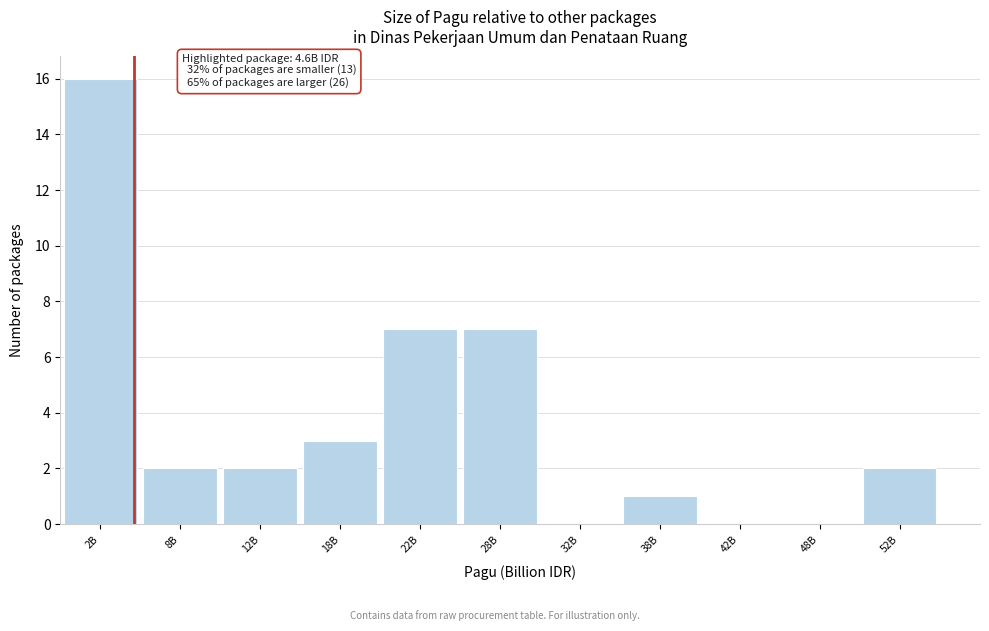

Reading left to right, transcribe all the data shown in this chart.

2B=16	8B=2	12B=2	18B=3	22B=7	28B=7	32B=0	38B=1	42B=0	48B=0	52B=2